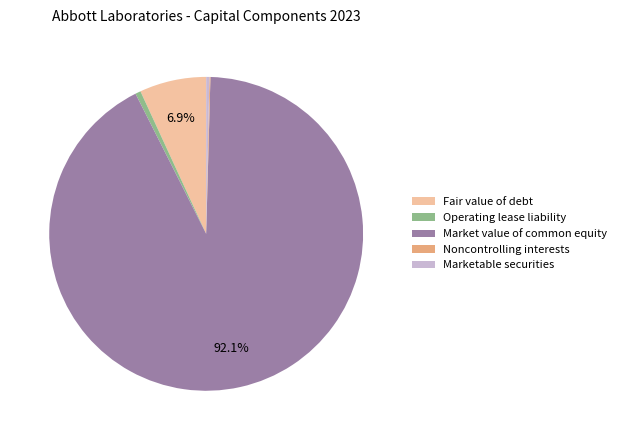

What portion of the pie excludes Market value of common equity?

7.9%